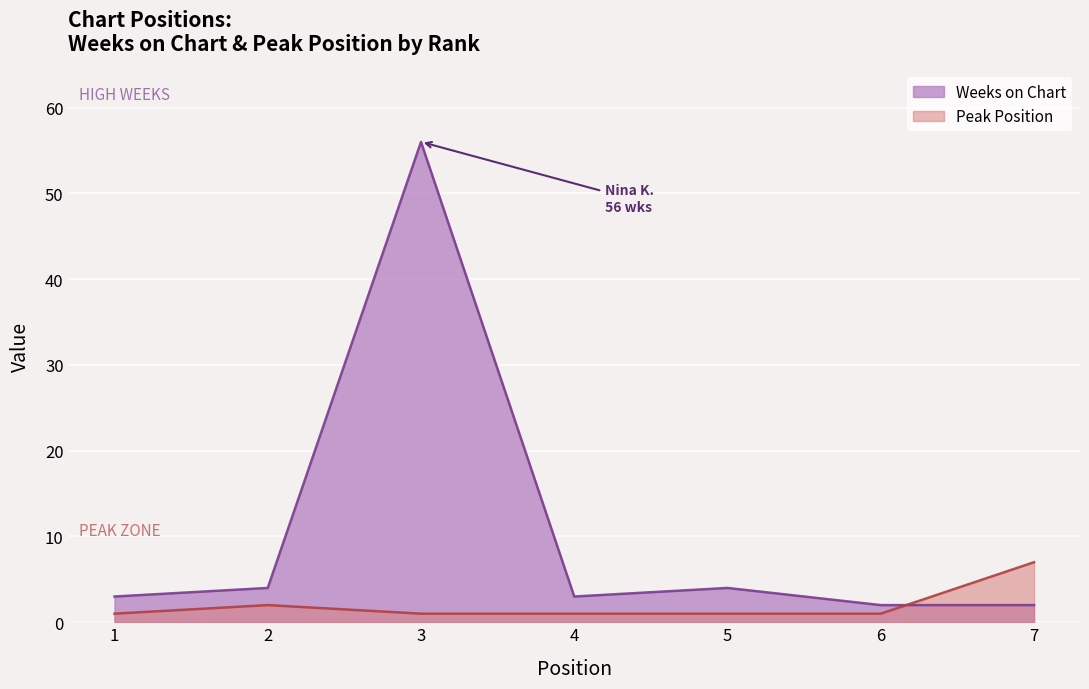

What is the difference between the maximum and minimum values in the Peak Position series?

6